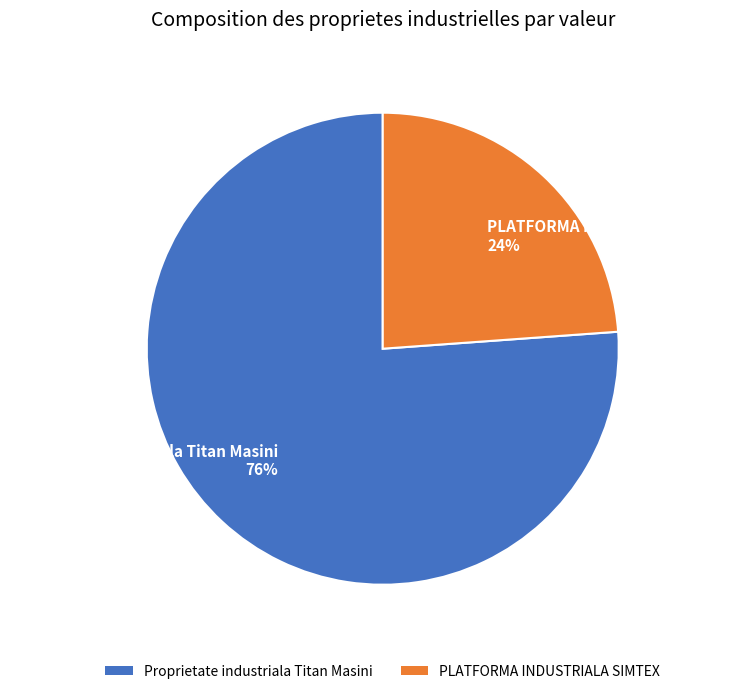

True or false: PLATFORMA INDUSTRIALA SIMTEX accounts for 36% of the total.

False